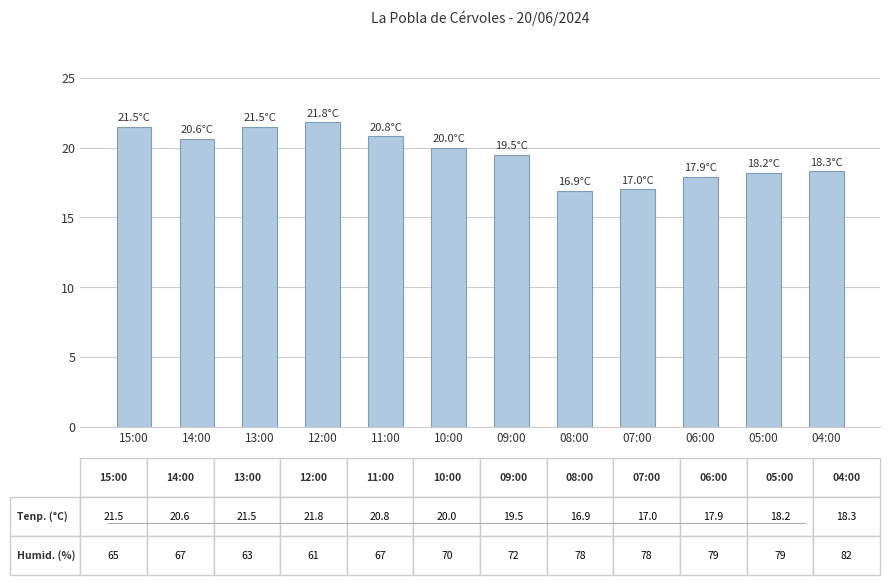

At which label does the data first exceed 20?

15:00